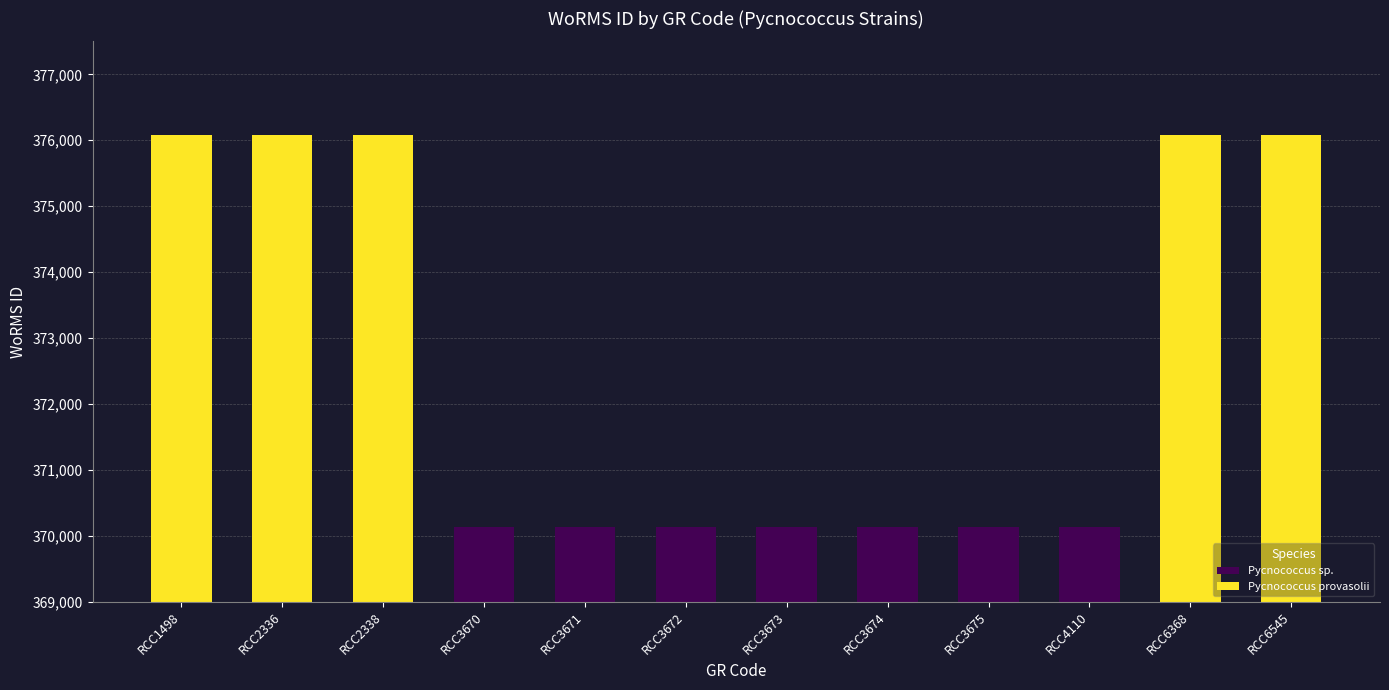

How many values are between 370136 and 376073?

12